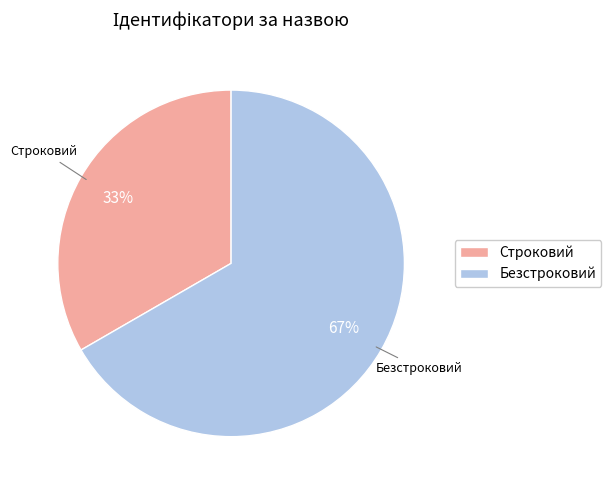

Does Безстроковий represent more than half of the total?

Yes